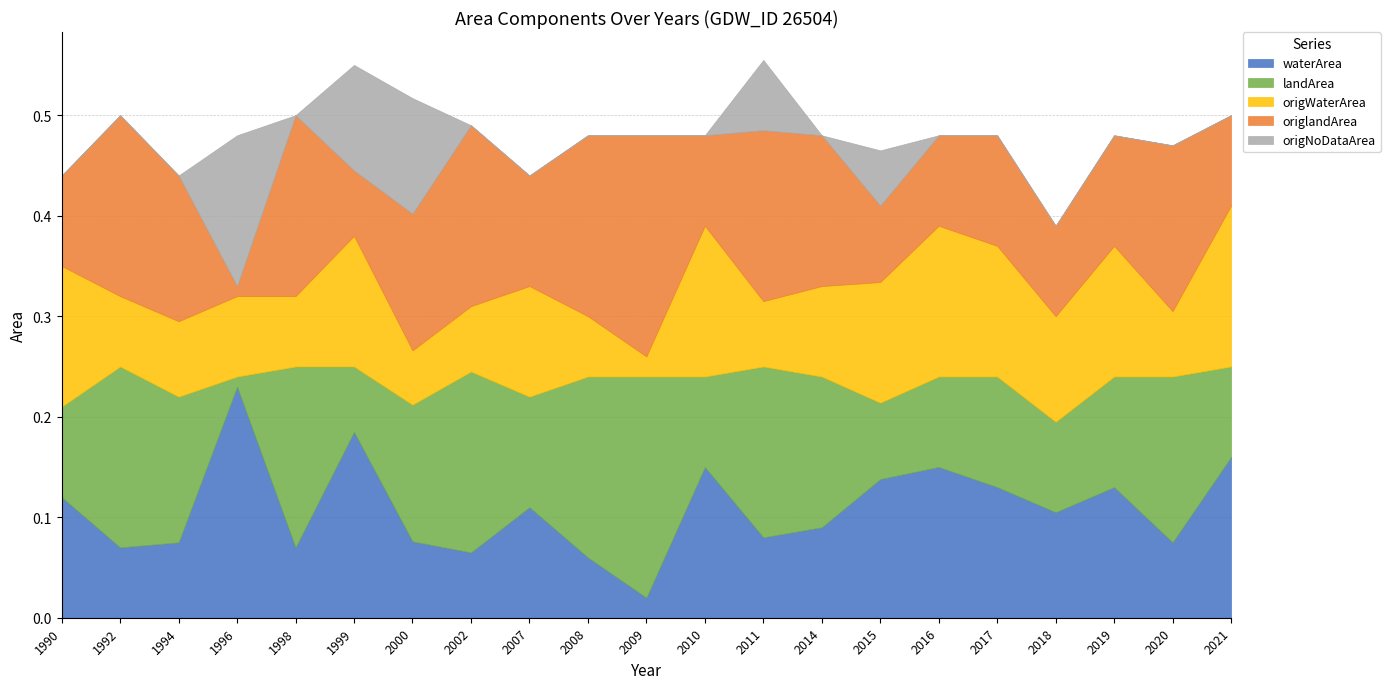

Which series changed the most between 2000 and 2007?

origNoDataArea